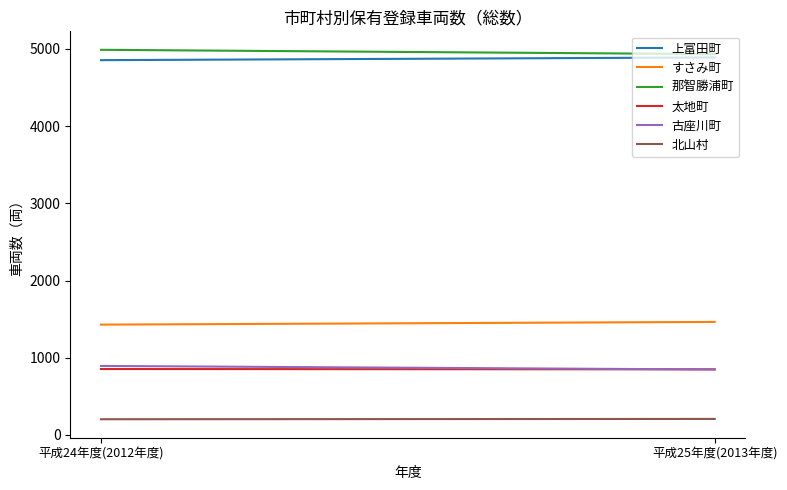

What is the minimum value shown in the chart?

204